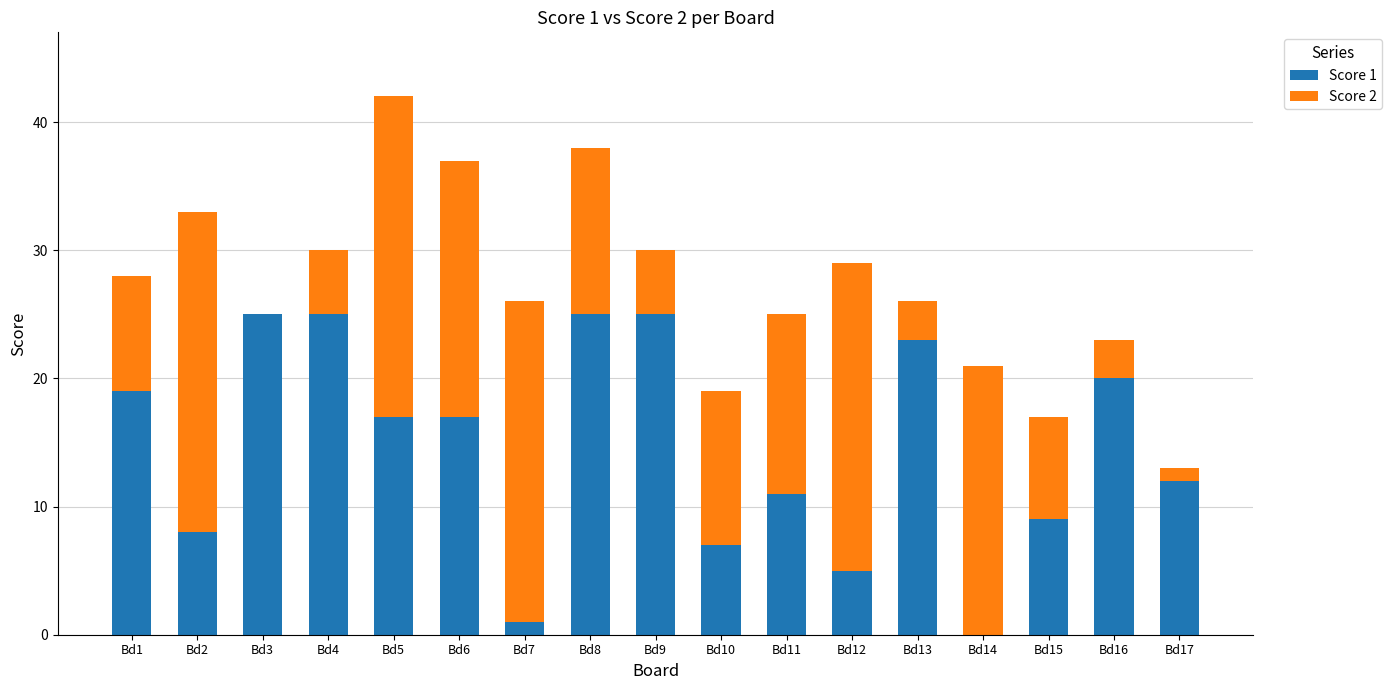

True or false: Score 1 has a value of 9 at Bd15.

True